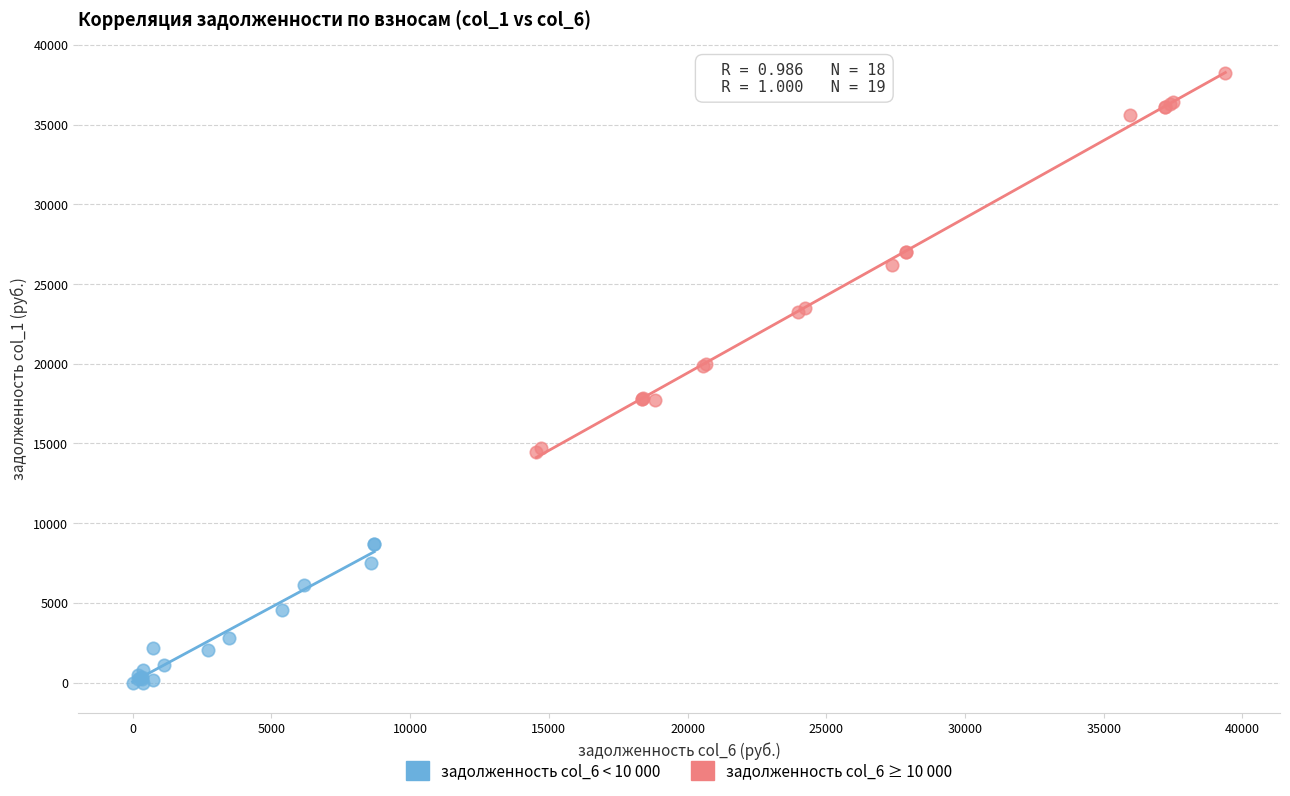

Which series contains the highest Y value?

задолженность col_6 ≥ 10 000